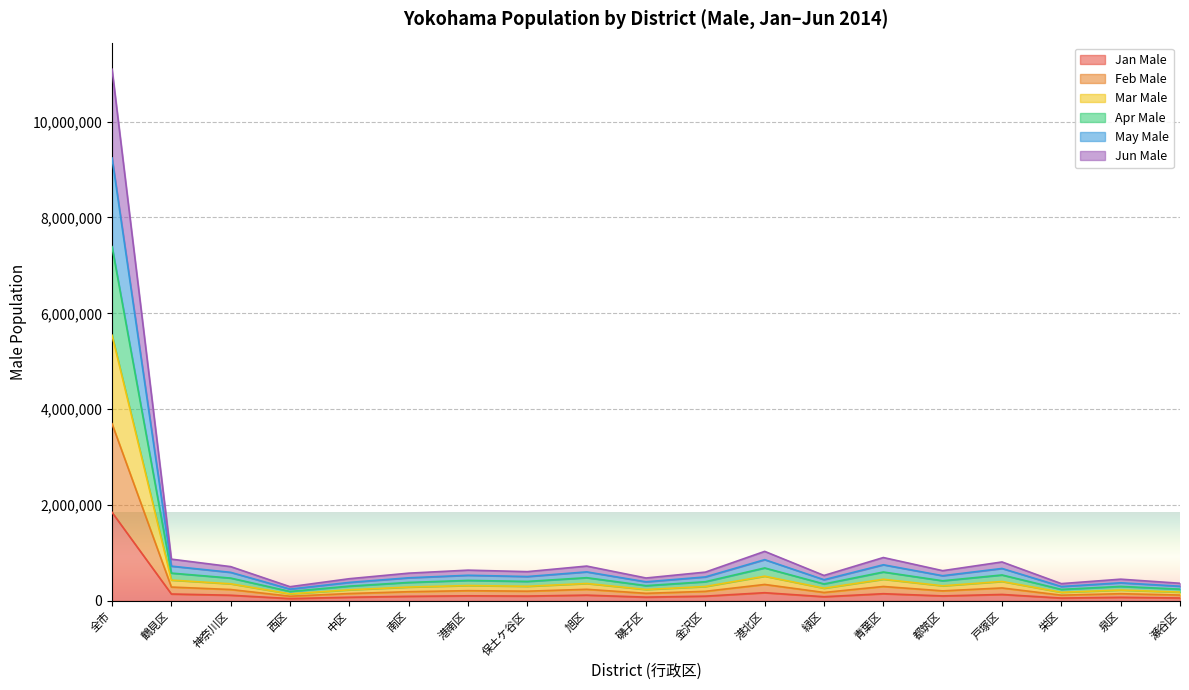

True or false: Feb Male and Jun Male cross at least once.

False